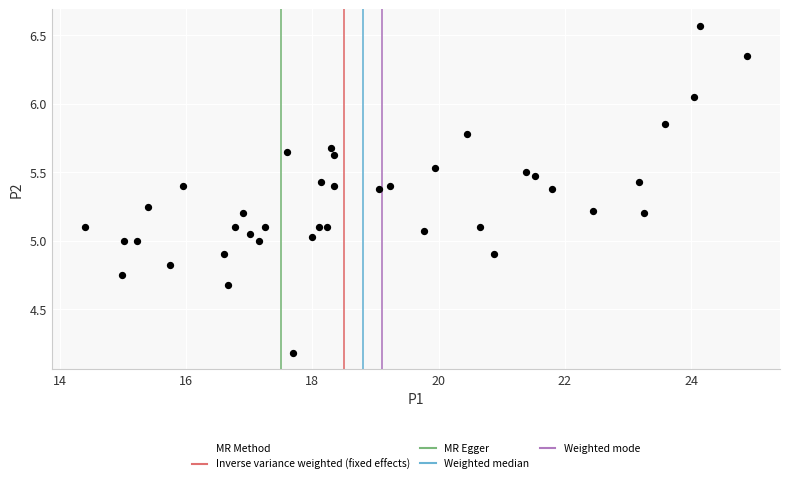

What is the range of Y values (max minus min)?

2.4